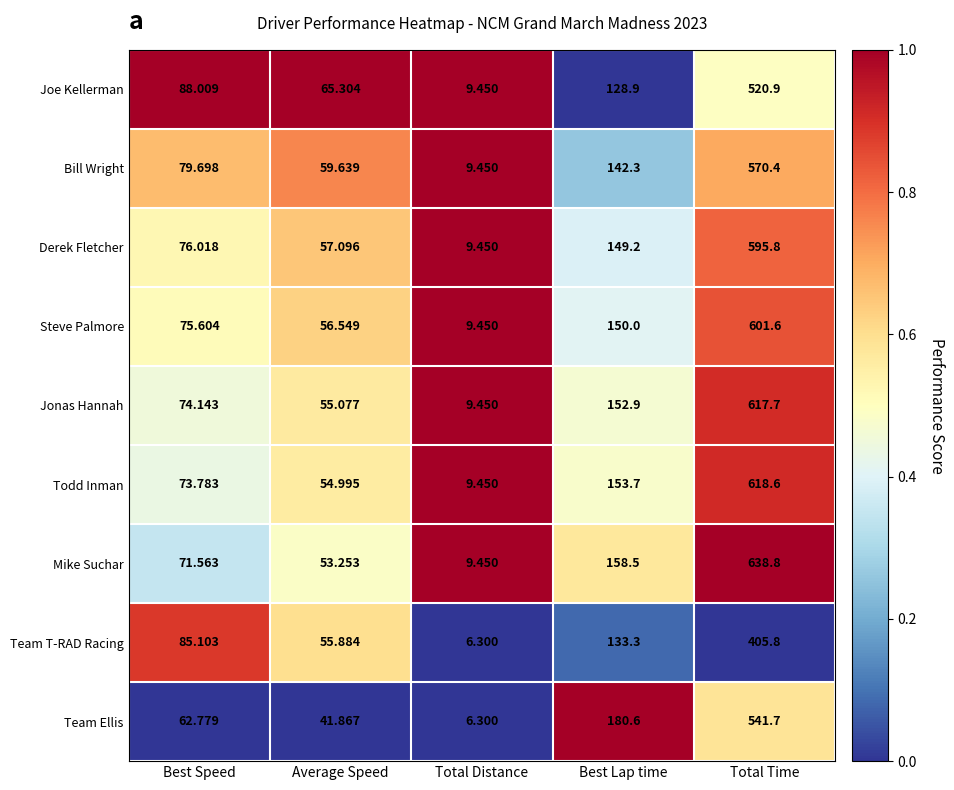

Rank the categories by Todd Inman value from lowest to highest.

Total Distance, Average Speed, Best Speed, Best Lap time, Total Time